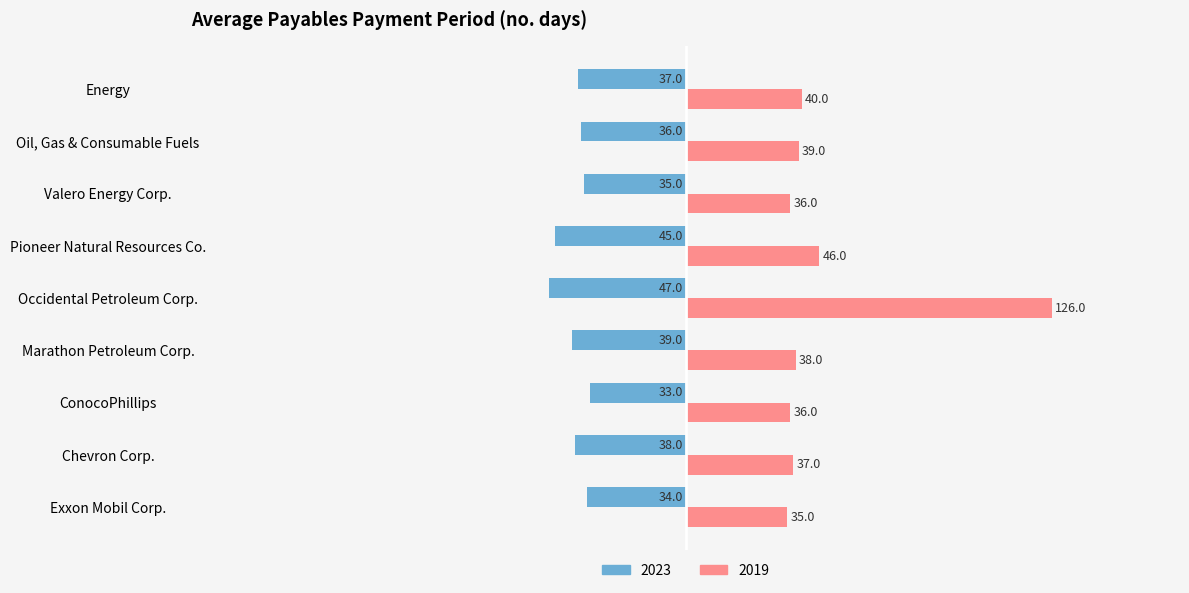

The value of 2023 at Marathon Petroleum Corp. is -39. True or false?

True